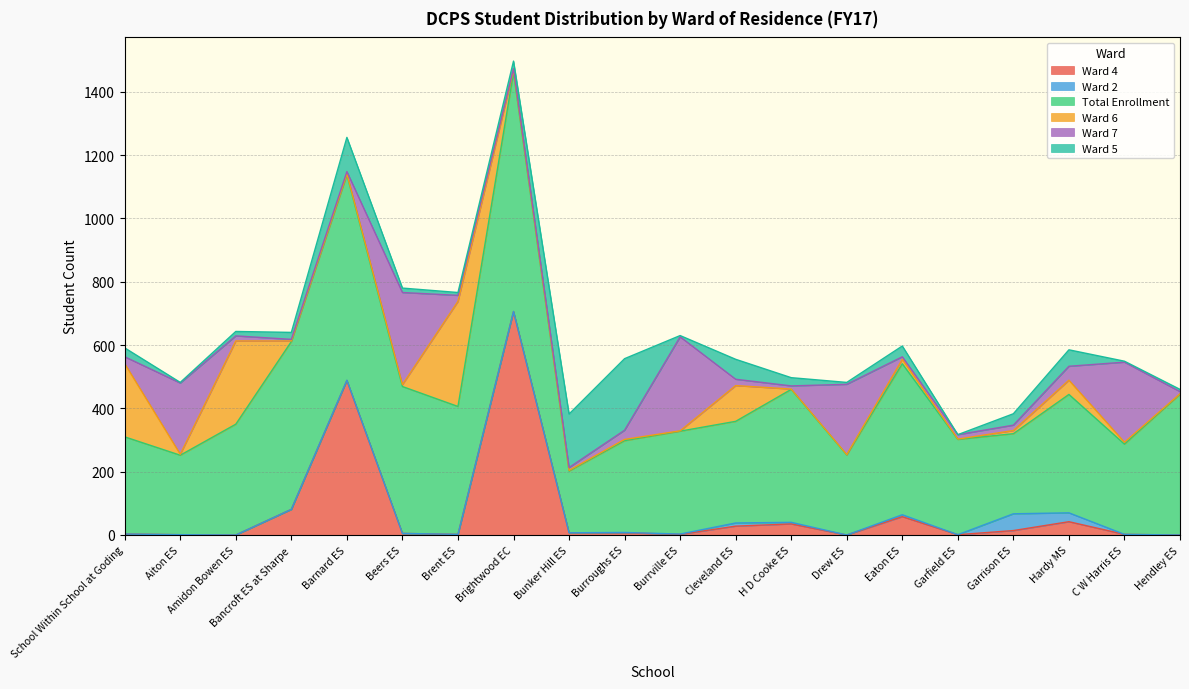

What is the average value of the Ward 7 series?

76